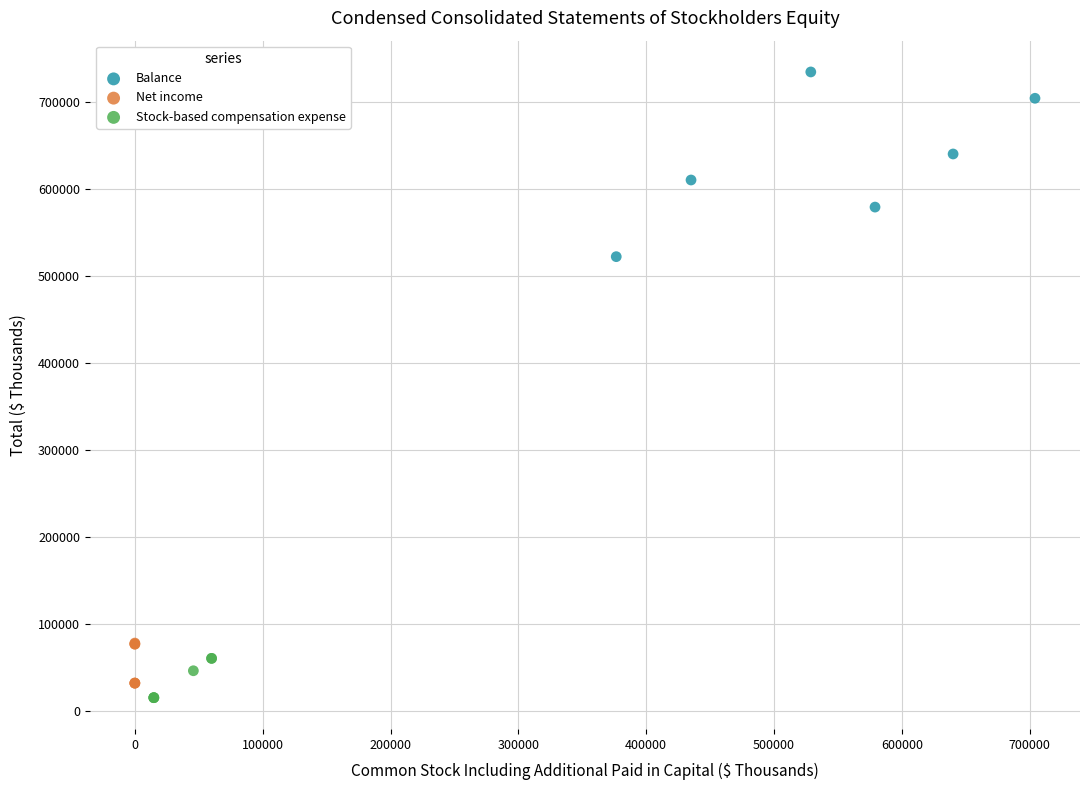

Which series contains the highest Y value?

Balance